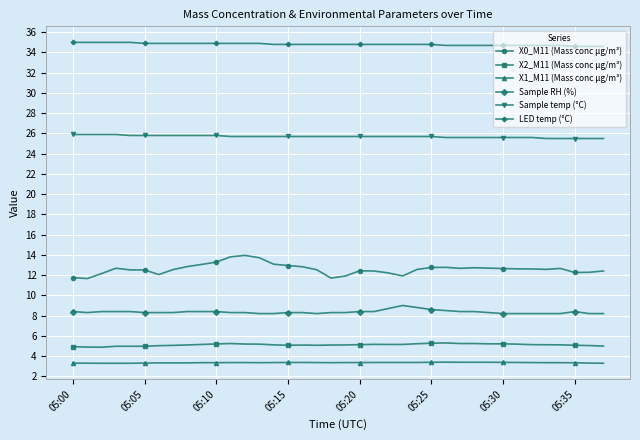

What is the maximum value for LED temp (°C)?

35.0